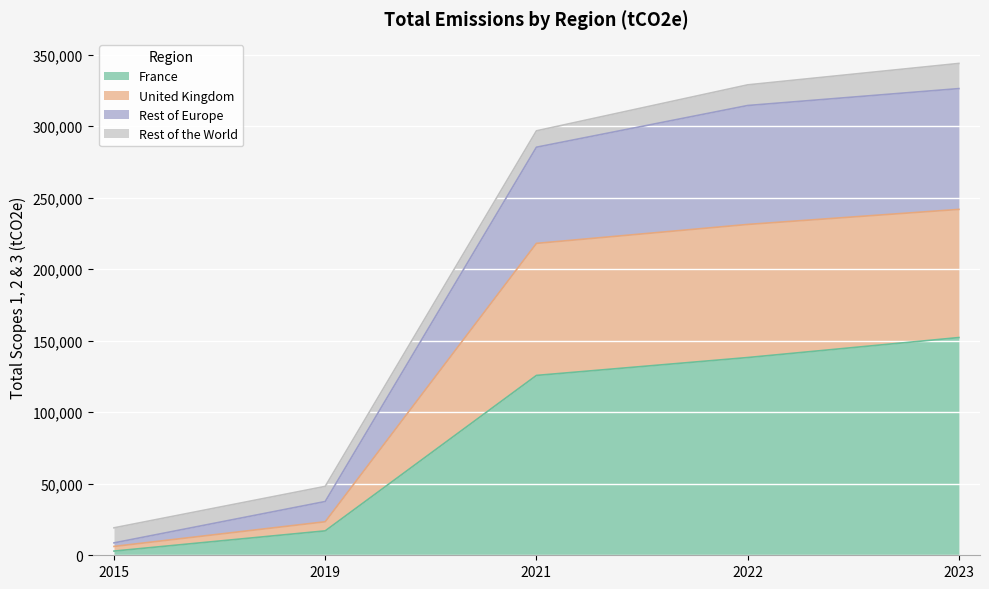

What are all the series names shown in the legend?

France, United Kingdom, Rest of Europe, Rest of the World